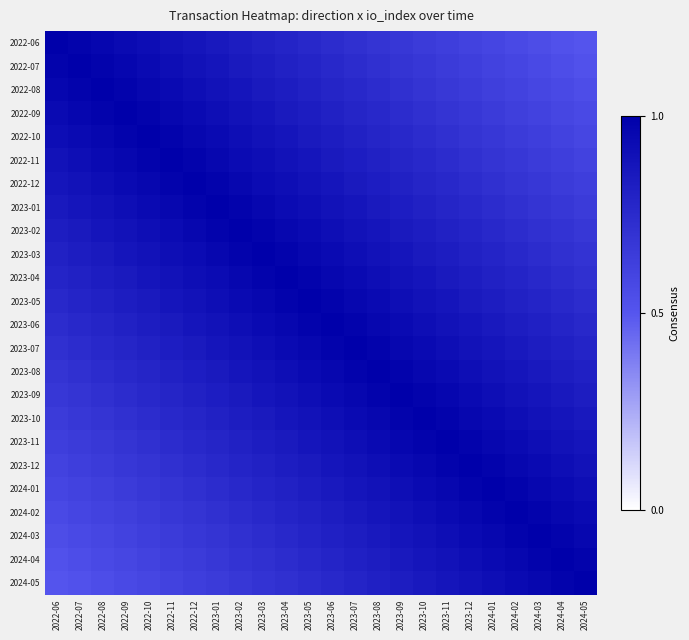

Reading left to right, extract all data points from this chart.

2022-06: 2022-06=1.0	2022-07=1.0	2022-08=1.0	2022-09=0.9	2022-10=0.9	2022-11=0.9	2022-12=0.9	2023-01=0.8	2023-02=0.8	2023-03=0.8	2023-04=0.8	2023-05=0.8	2023-06=0.7	2023-07=0.7	2023-08=0.7	2023-09=0.7	2023-10=0.7	2023-11=0.6	2023-12=0.6	2024-01=0.6	2024-02=0.6	2024-03=0.5	2024-04=0.5	2024-05=0.5
2022-07: 2022-06=1.0	2022-07=1.0	2022-08=1.0	2022-09=1.0	2022-10=0.9	2022-11=0.9	2022-12=0.9	2023-01=0.9	2023-02=0.8	2023-03=0.8	2023-04=0.8	2023-05=0.8	2023-06=0.8	2023-07=0.7	2023-08=0.7	2023-09=0.7	2023-10=0.7	2023-11=0.7	2023-12=0.6	2024-01=0.6	2024-02=0.6	2024-03=0.6	2024-04=0.5	2024-05=0.5
2022-08: 2022-06=1.0	2022-07=1.0	2022-08=1.0	2022-09=1.0	2022-10=1.0	2022-11=0.9	2022-12=0.9	2023-01=0.9	2023-02=0.9	2023-03=0.8	2023-04=0.8	2023-05=0.8	2023-06=0.8	2023-07=0.8	2023-08=0.7	2023-09=0.7	2023-10=0.7	2023-11=0.7	2023-12=0.7	2024-01=0.6	2024-02=0.6	2024-03=0.6	2024-04=0.6	2024-05=0.5
2022-09: 2022-06=0.9	2022-07=1.0	2022-08=1.0	2022-09=1.0	2022-10=1.0	2022-11=1.0	2022-12=0.9	2023-01=0.9	2023-02=0.9	2023-03=0.9	2023-04=0.8	2023-05=0.8	2023-06=0.8	2023-07=0.8	2023-08=0.8	2023-09=0.7	2023-10=0.7	2023-11=0.7	2023-12=0.7	2024-01=0.7	2024-02=0.6	2024-03=0.6	2024-04=0.6	2024-05=0.6
2022-10: 2022-06=0.9	2022-07=0.9	2022-08=1.0	2022-09=1.0	2022-10=1.0	2022-11=1.0	2022-12=1.0	2023-01=0.9	2023-02=0.9	2023-03=0.9	2023-04=0.9	2023-05=0.8	2023-06=0.8	2023-07=0.8	2023-08=0.8	2023-09=0.8	2023-10=0.7	2023-11=0.7	2023-12=0.7	2024-01=0.7	2024-02=0.7	2024-03=0.6	2024-04=0.6	2024-05=0.6
2022-11: 2022-06=0.9	2022-07=0.9	2022-08=0.9	2022-09=1.0	2022-10=1.0	2022-11=1.0	2022-12=1.0	2023-01=1.0	2023-02=0.9	2023-03=0.9	2023-04=0.9	2023-05=0.9	2023-06=0.8	2023-07=0.8	2023-08=0.8	2023-09=0.8	2023-10=0.8	2023-11=0.7	2023-12=0.7	2024-01=0.7	2024-02=0.7	2024-03=0.7	2024-04=0.6	2024-05=0.6
2022-12: 2022-06=0.9	2022-07=0.9	2022-08=0.9	2022-09=0.9	2022-10=1.0	2022-11=1.0	2022-12=1.0	2023-01=1.0	2023-02=1.0	2023-03=0.9	2023-04=0.9	2023-05=0.9	2023-06=0.9	2023-07=0.8	2023-08=0.8	2023-09=0.8	2023-10=0.8	2023-11=0.8	2023-12=0.7	2024-01=0.7	2024-02=0.7	2024-03=0.7	2024-04=0.7	2024-05=0.6
2023-01: 2022-06=0.8	2022-07=0.9	2022-08=0.9	2022-09=0.9	2022-10=0.9	2022-11=1.0	2022-12=1.0	2023-01=1.0	2023-02=1.0	2023-03=1.0	2023-04=0.9	2023-05=0.9	2023-06=0.9	2023-07=0.9	2023-08=0.8	2023-09=0.8	2023-10=0.8	2023-11=0.8	2023-12=0.8	2024-01=0.7	2024-02=0.7	2024-03=0.7	2024-04=0.7	2024-05=0.7
2023-02: 2022-06=0.8	2022-07=0.8	2022-08=0.9	2022-09=0.9	2022-10=0.9	2022-11=0.9	2022-12=1.0	2023-01=1.0	2023-02=1.0	2023-03=1.0	2023-04=1.0	2023-05=0.9	2023-06=0.9	2023-07=0.9	2023-08=0.9	2023-09=0.8	2023-10=0.8	2023-11=0.8	2023-12=0.8	2024-01=0.8	2024-02=0.7	2024-03=0.7	2024-04=0.7	2024-05=0.7
2023-03: 2022-06=0.8	2022-07=0.8	2022-08=0.8	2022-09=0.9	2022-10=0.9	2022-11=0.9	2022-12=0.9	2023-01=1.0	2023-02=1.0	2023-03=1.0	2023-04=1.0	2023-05=1.0	2023-06=0.9	2023-07=0.9	2023-08=0.9	2023-09=0.9	2023-10=0.8	2023-11=0.8	2023-12=0.8	2024-01=0.8	2024-02=0.8	2024-03=0.7	2024-04=0.7	2024-05=0.7
2023-04: 2022-06=0.8	2022-07=0.8	2022-08=0.8	2022-09=0.8	2022-10=0.9	2022-11=0.9	2022-12=0.9	2023-01=0.9	2023-02=1.0	2023-03=1.0	2023-04=1.0	2023-05=1.0	2023-06=1.0	2023-07=0.9	2023-08=0.9	2023-09=0.9	2023-10=0.9	2023-11=0.8	2023-12=0.8	2024-01=0.8	2024-02=0.8	2024-03=0.8	2024-04=0.7	2024-05=0.7
2023-05: 2022-06=0.8	2022-07=0.8	2022-08=0.8	2022-09=0.8	2022-10=0.8	2022-11=0.9	2022-12=0.9	2023-01=0.9	2023-02=0.9	2023-03=1.0	2023-04=1.0	2023-05=1.0	2023-06=1.0	2023-07=1.0	2023-08=0.9	2023-09=0.9	2023-10=0.9	2023-11=0.9	2023-12=0.8	2024-01=0.8	2024-02=0.8	2024-03=0.8	2024-04=0.8	2024-05=0.7
2023-06: 2022-06=0.7	2022-07=0.8	2022-08=0.8	2022-09=0.8	2022-10=0.8	2022-11=0.8	2022-12=0.9	2023-01=0.9	2023-02=0.9	2023-03=0.9	2023-04=1.0	2023-05=1.0	2023-06=1.0	2023-07=1.0	2023-08=1.0	2023-09=0.9	2023-10=0.9	2023-11=0.9	2023-12=0.9	2024-01=0.8	2024-02=0.8	2024-03=0.8	2024-04=0.8	2024-05=0.8
2023-07: 2022-06=0.7	2022-07=0.7	2022-08=0.8	2022-09=0.8	2022-10=0.8	2022-11=0.8	2022-12=0.8	2023-01=0.9	2023-02=0.9	2023-03=0.9	2023-04=0.9	2023-05=1.0	2023-06=1.0	2023-07=1.0	2023-08=1.0	2023-09=1.0	2023-10=0.9	2023-11=0.9	2023-12=0.9	2024-01=0.9	2024-02=0.8	2024-03=0.8	2024-04=0.8	2024-05=0.8
2023-08: 2022-06=0.7	2022-07=0.7	2022-08=0.7	2022-09=0.8	2022-10=0.8	2022-11=0.8	2022-12=0.8	2023-01=0.8	2023-02=0.9	2023-03=0.9	2023-04=0.9	2023-05=0.9	2023-06=1.0	2023-07=1.0	2023-08=1.0	2023-09=1.0	2023-10=1.0	2023-11=0.9	2023-12=0.9	2024-01=0.9	2024-02=0.9	2024-03=0.8	2024-04=0.8	2024-05=0.8
2023-09: 2022-06=0.7	2022-07=0.7	2022-08=0.7	2022-09=0.7	2022-10=0.8	2022-11=0.8	2022-12=0.8	2023-01=0.8	2023-02=0.8	2023-03=0.9	2023-04=0.9	2023-05=0.9	2023-06=0.9	2023-07=1.0	2023-08=1.0	2023-09=1.0	2023-10=1.0	2023-11=1.0	2023-12=0.9	2024-01=0.9	2024-02=0.9	2024-03=0.9	2024-04=0.8	2024-05=0.8
2023-10: 2022-06=0.7	2022-07=0.7	2022-08=0.7	2022-09=0.7	2022-10=0.7	2022-11=0.8	2022-12=0.8	2023-01=0.8	2023-02=0.8	2023-03=0.8	2023-04=0.9	2023-05=0.9	2023-06=0.9	2023-07=0.9	2023-08=1.0	2023-09=1.0	2023-10=1.0	2023-11=1.0	2023-12=1.0	2024-01=0.9	2024-02=0.9	2024-03=0.9	2024-04=0.9	2024-05=0.8
2023-11: 2022-06=0.6	2022-07=0.7	2022-08=0.7	2022-09=0.7	2022-10=0.7	2022-11=0.7	2022-12=0.8	2023-01=0.8	2023-02=0.8	2023-03=0.8	2023-04=0.8	2023-05=0.9	2023-06=0.9	2023-07=0.9	2023-08=0.9	2023-09=1.0	2023-10=1.0	2023-11=1.0	2023-12=1.0	2024-01=1.0	2024-02=0.9	2024-03=0.9	2024-04=0.9	2024-05=0.9
2023-12: 2022-06=0.6	2022-07=0.6	2022-08=0.7	2022-09=0.7	2022-10=0.7	2022-11=0.7	2022-12=0.7	2023-01=0.8	2023-02=0.8	2023-03=0.8	2023-04=0.8	2023-05=0.8	2023-06=0.9	2023-07=0.9	2023-08=0.9	2023-09=0.9	2023-10=1.0	2023-11=1.0	2023-12=1.0	2024-01=1.0	2024-02=1.0	2024-03=0.9	2024-04=0.9	2024-05=0.9
2024-01: 2022-06=0.6	2022-07=0.6	2022-08=0.6	2022-09=0.7	2022-10=0.7	2022-11=0.7	2022-12=0.7	2023-01=0.7	2023-02=0.8	2023-03=0.8	2023-04=0.8	2023-05=0.8	2023-06=0.8	2023-07=0.9	2023-08=0.9	2023-09=0.9	2023-10=0.9	2023-11=1.0	2023-12=1.0	2024-01=1.0	2024-02=1.0	2024-03=1.0	2024-04=0.9	2024-05=0.9
2024-02: 2022-06=0.6	2022-07=0.6	2022-08=0.6	2022-09=0.6	2022-10=0.7	2022-11=0.7	2022-12=0.7	2023-01=0.7	2023-02=0.7	2023-03=0.8	2023-04=0.8	2023-05=0.8	2023-06=0.8	2023-07=0.8	2023-08=0.9	2023-09=0.9	2023-10=0.9	2023-11=0.9	2023-12=1.0	2024-01=1.0	2024-02=1.0	2024-03=1.0	2024-04=1.0	2024-05=0.9
2024-03: 2022-06=0.5	2022-07=0.6	2022-08=0.6	2022-09=0.6	2022-10=0.6	2022-11=0.7	2022-12=0.7	2023-01=0.7	2023-02=0.7	2023-03=0.7	2023-04=0.8	2023-05=0.8	2023-06=0.8	2023-07=0.8	2023-08=0.8	2023-09=0.9	2023-10=0.9	2023-11=0.9	2023-12=0.9	2024-01=1.0	2024-02=1.0	2024-03=1.0	2024-04=1.0	2024-05=1.0
2024-04: 2022-06=0.5	2022-07=0.5	2022-08=0.6	2022-09=0.6	2022-10=0.6	2022-11=0.6	2022-12=0.7	2023-01=0.7	2023-02=0.7	2023-03=0.7	2023-04=0.7	2023-05=0.8	2023-06=0.8	2023-07=0.8	2023-08=0.8	2023-09=0.8	2023-10=0.9	2023-11=0.9	2023-12=0.9	2024-01=0.9	2024-02=1.0	2024-03=1.0	2024-04=1.0	2024-05=1.0
2024-05: 2022-06=0.5	2022-07=0.5	2022-08=0.5	2022-09=0.6	2022-10=0.6	2022-11=0.6	2022-12=0.6	2023-01=0.7	2023-02=0.7	2023-03=0.7	2023-04=0.7	2023-05=0.7	2023-06=0.8	2023-07=0.8	2023-08=0.8	2023-09=0.8	2023-10=0.8	2023-11=0.9	2023-12=0.9	2024-01=0.9	2024-02=0.9	2024-03=1.0	2024-04=1.0	2024-05=1.0